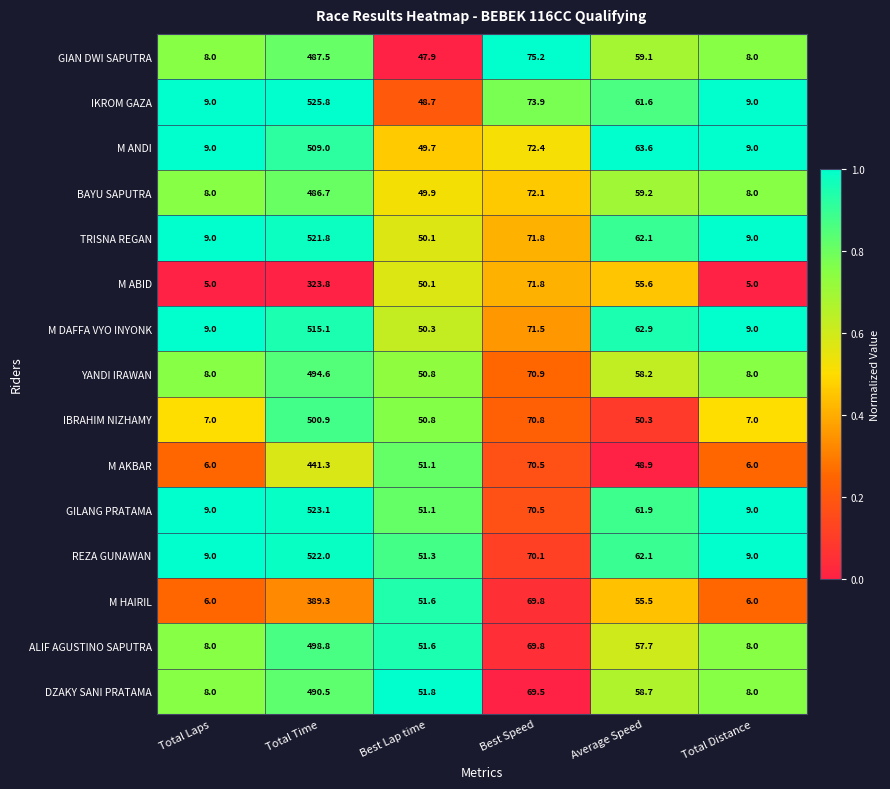

Where does the M HAIRIL series first go above 55?

Total Time